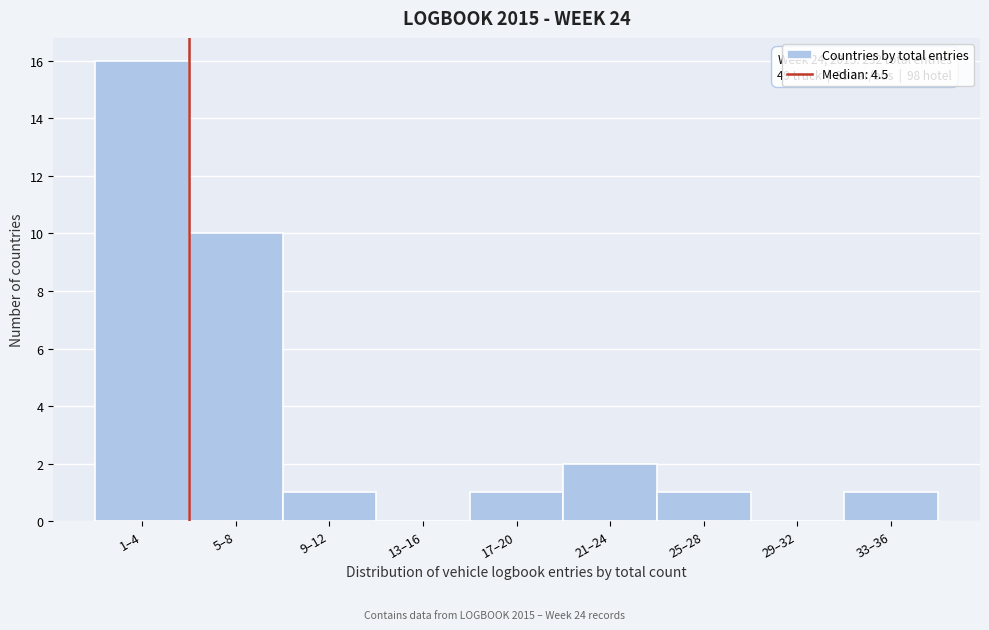

Reading left to right, list all the values displayed in this chart.

1–4=16	5–8=10	9–12=1	13–16=0	17–20=1	21–24=2	25–28=1	29–32=0	33–36=1